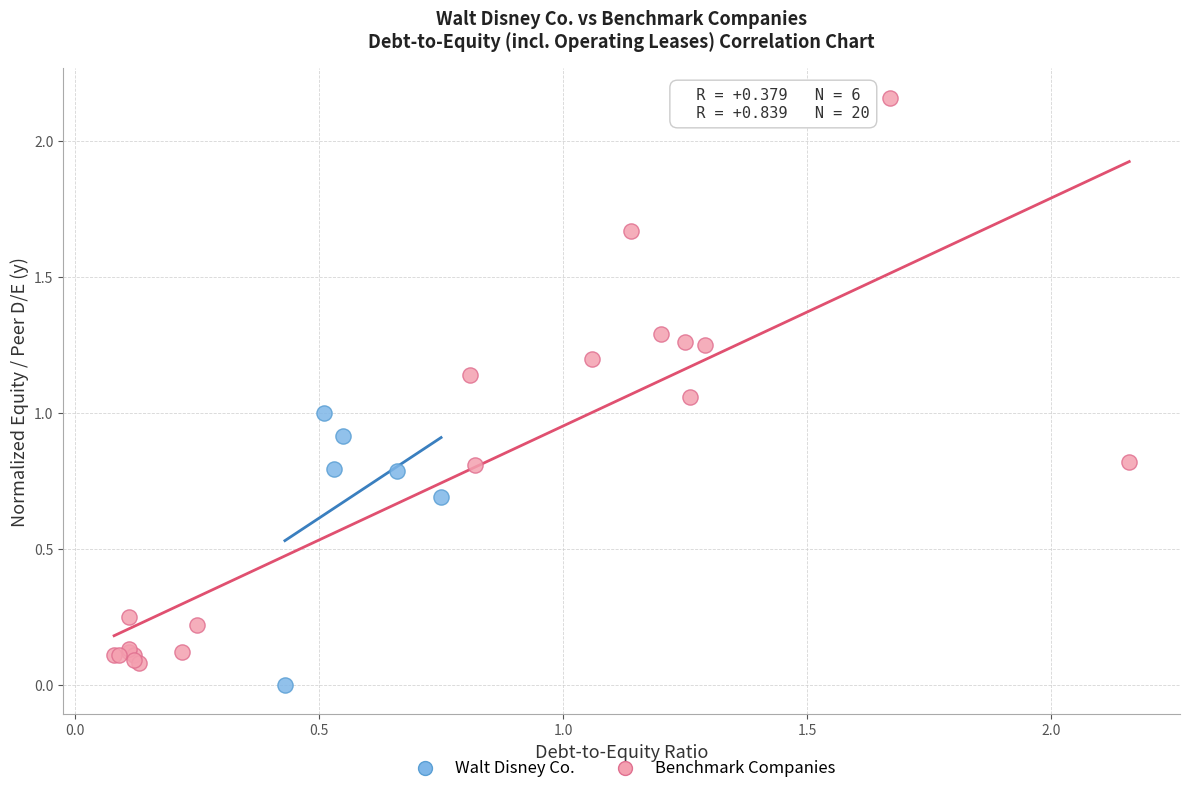

Which series contains the highest Y value?

Benchmark Companies